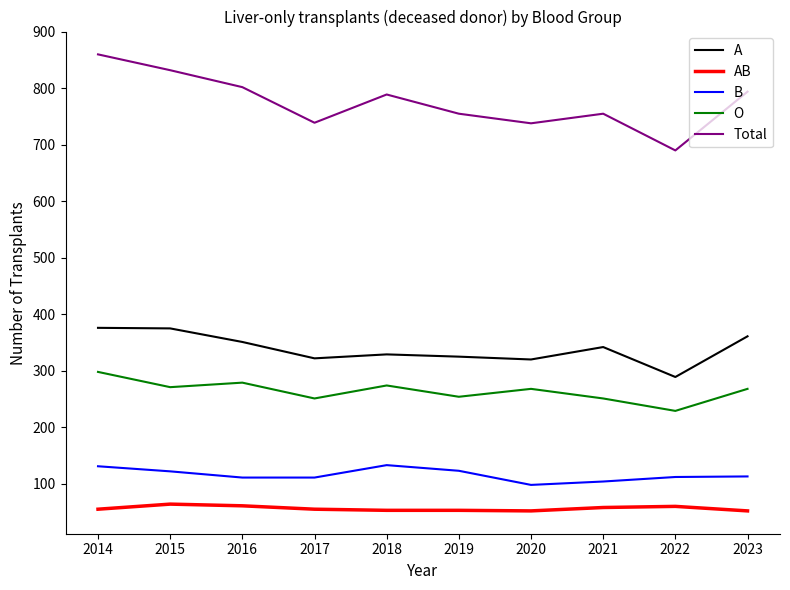

Is this an area chart (filled region under the line)?

No